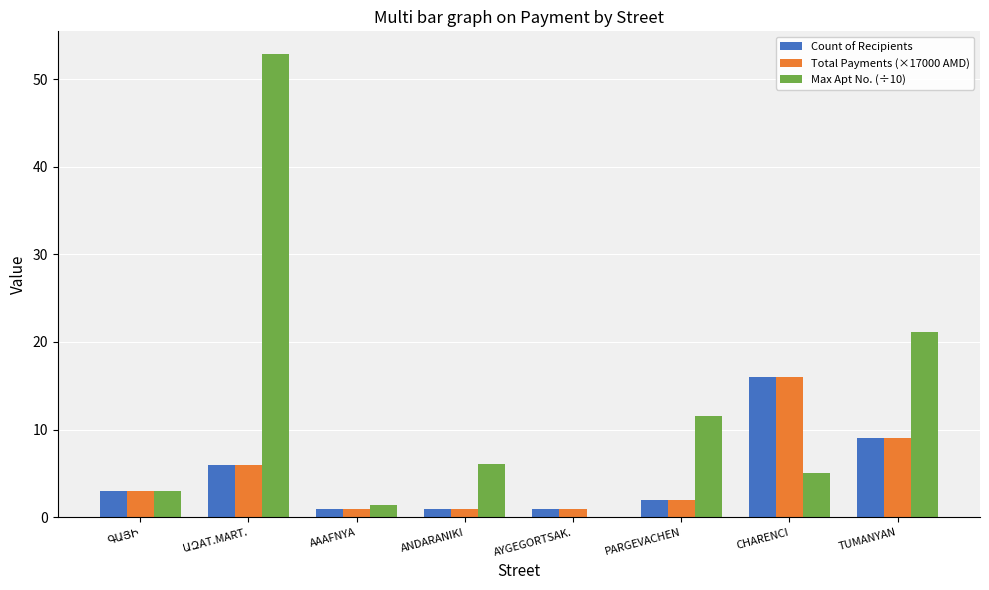

Is the value of Total Payments (×17000 AMD) at TUMANYAN greater than the value of Max Apt No. (÷10) at ANDARANIKI?

Yes